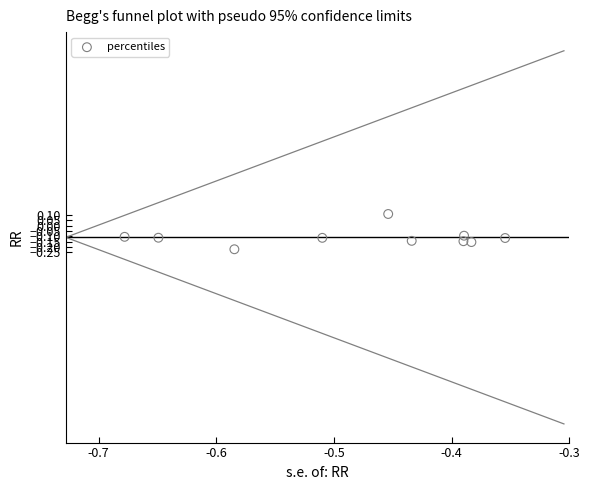

What is the range of X values (max minus min)?

0.3